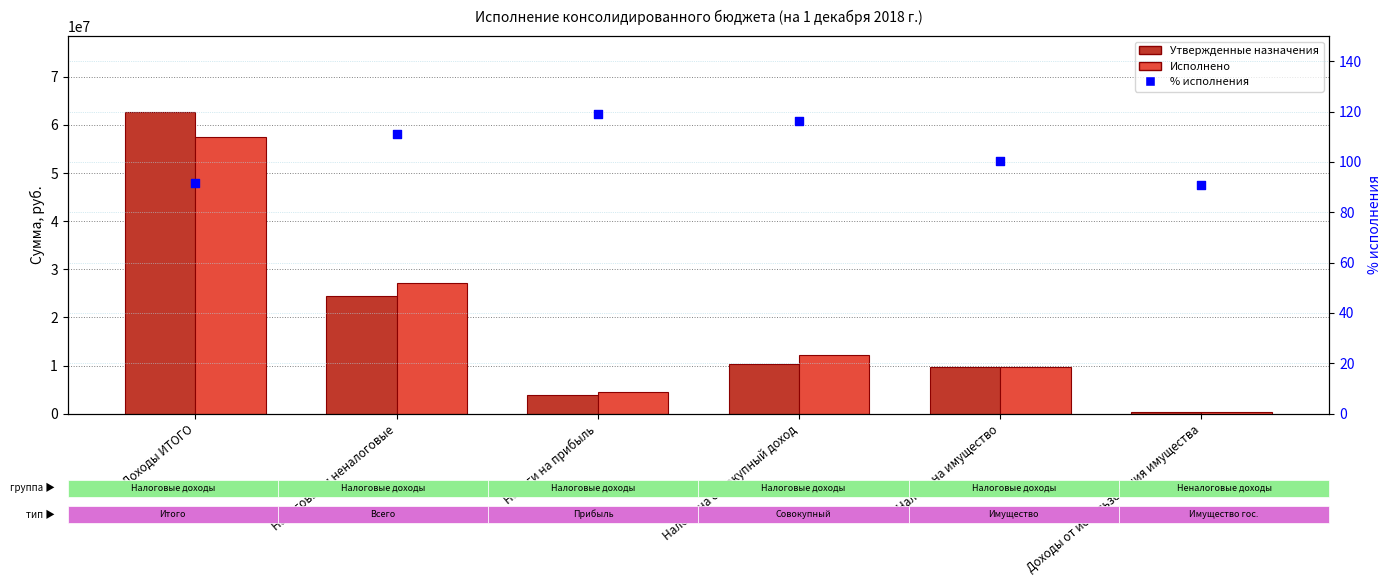

Which series contains the highest Y value?

Утвержденные назначения